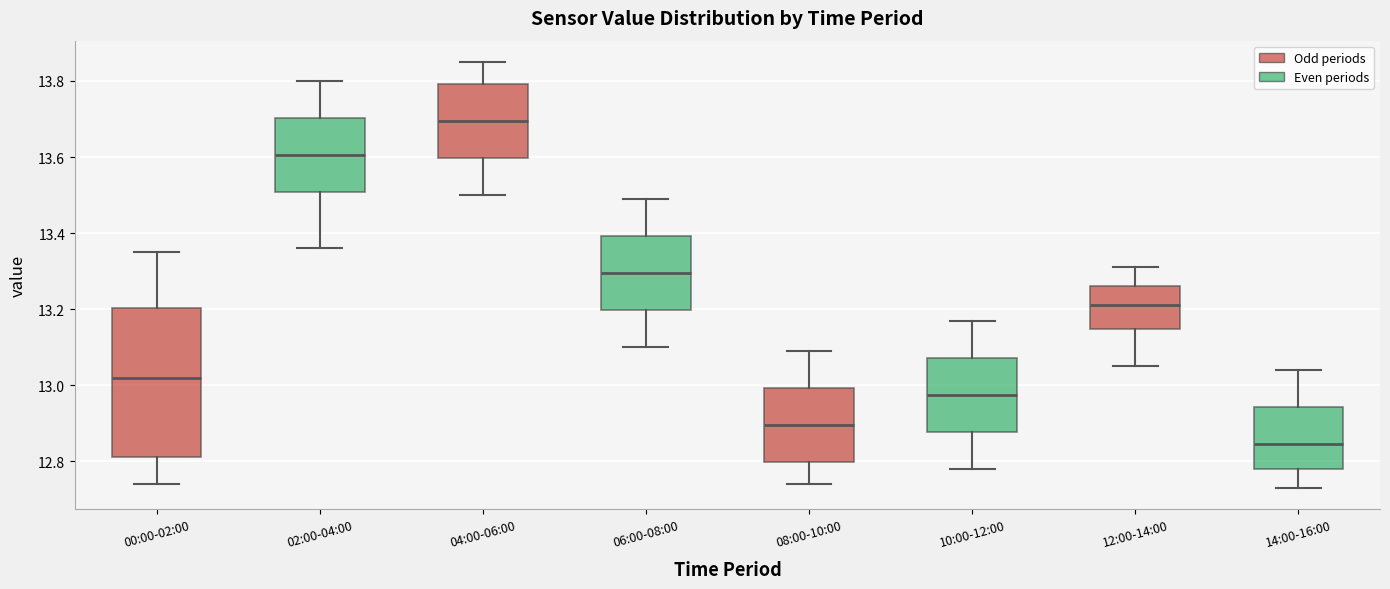

Where does the upper whisker of the box for 10:00-12:00 end on the y-axis? The values are not printed on the chart, so give them approximately, as read against the axis.

13.18